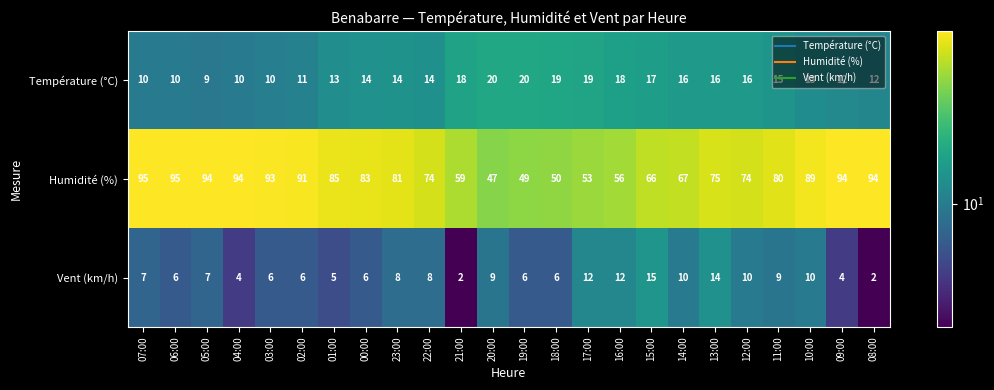

Which series has the widest spread of values?

Humidité (%)